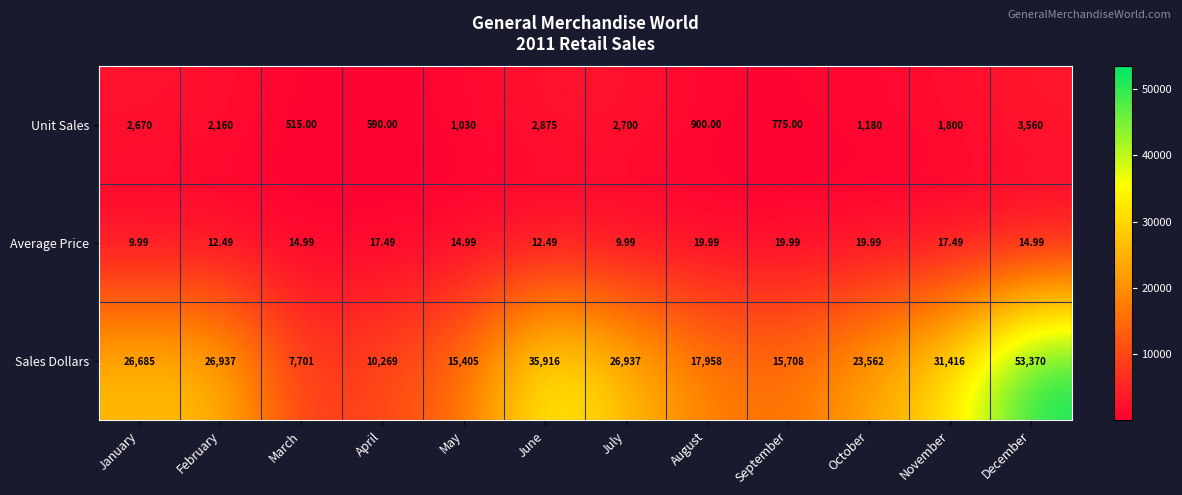

At which label does Average Price first exceed 14?

March